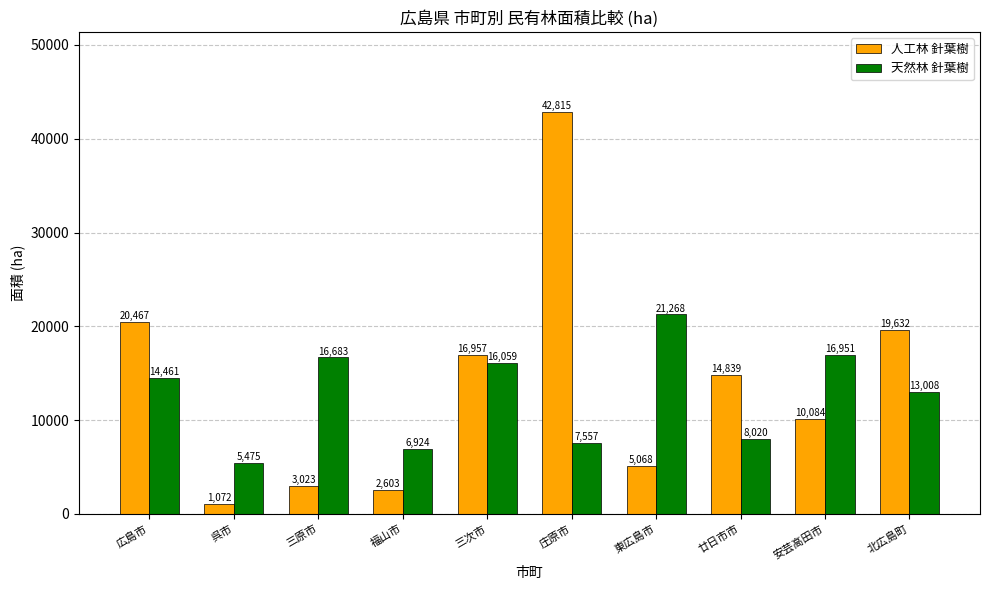

What is the label of the 8th bar from the left?

廿日市市